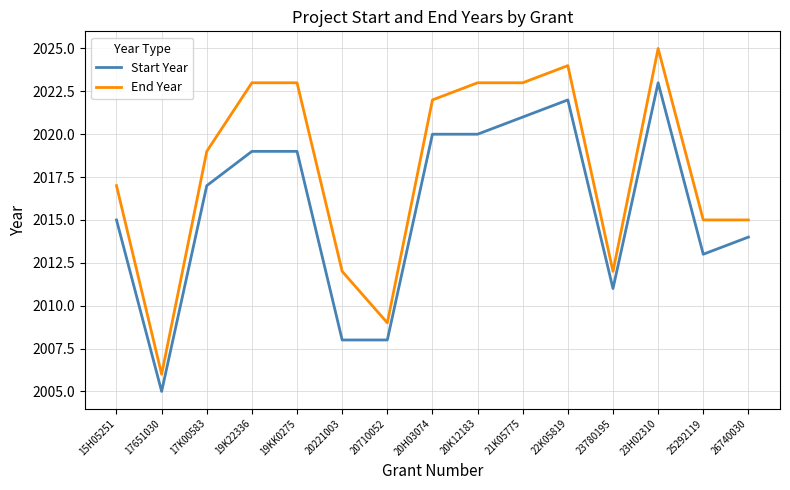

True or false: Start Year has more than 0 points higher than both neighbors.

True